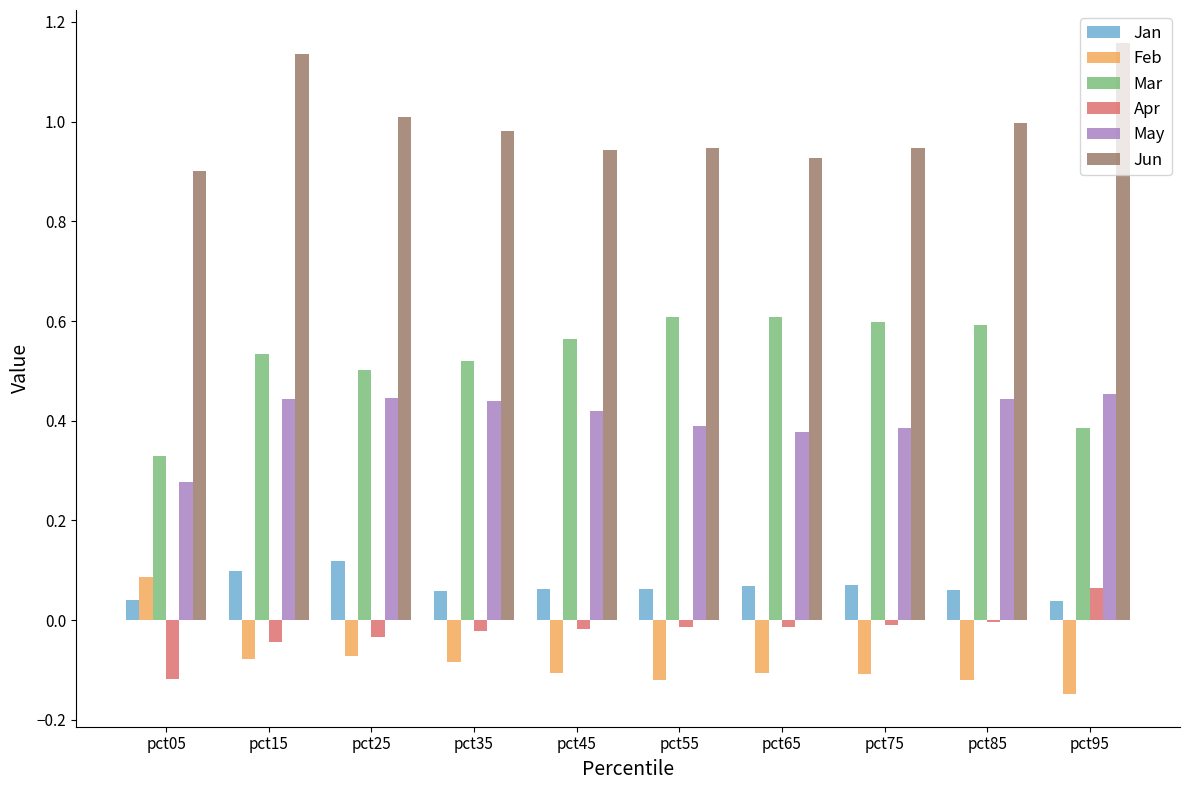

Which category has the highest value in the Jun series?

pct95